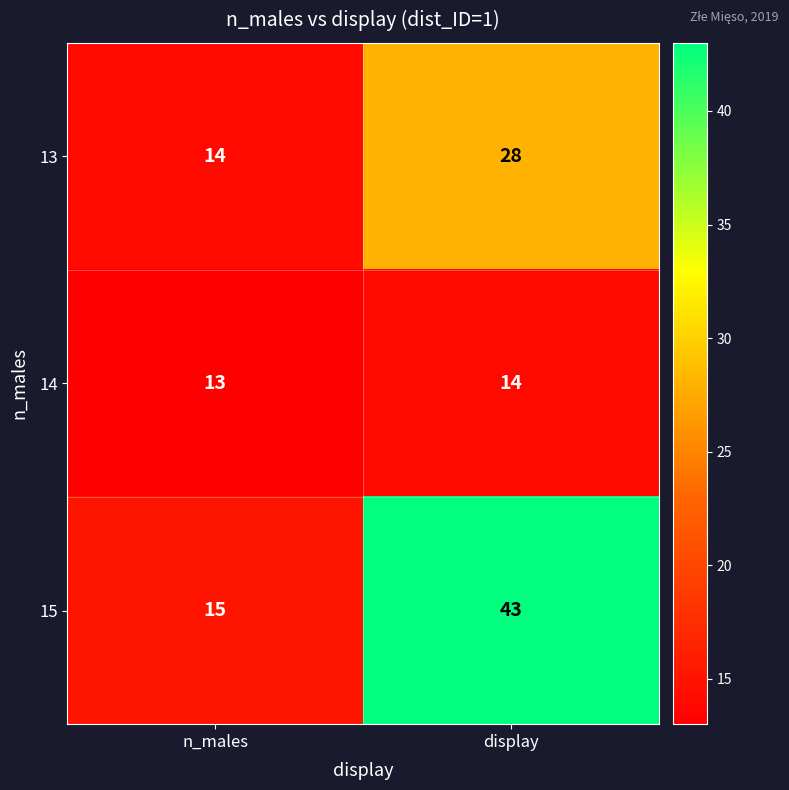

Rank the series by their maximum value, from highest to lowest.

15, 13, 14